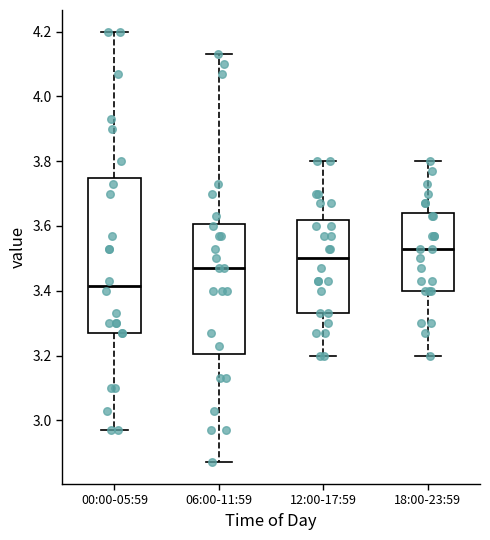

Reading left to right, transcribe this box plot: for each box, give where its median line is, the range the box spans, and where its two whiskers end, as read against the y-axis. The values are not printed on the chart, so give them approximately, as read against the axis.

00:00-05:59: median 3.42, box 3.28 to 3.74, whiskers 2.98 to 4.20
06:00-11:59: median 3.48, box 3.20 to 3.60, whiskers 2.88 to 4.14
12:00-17:59: median 3.50, box 3.34 to 3.62, whiskers 3.20 to 3.80
18:00-23:59: median 3.54, box 3.40 to 3.64, whiskers 3.20 to 3.80